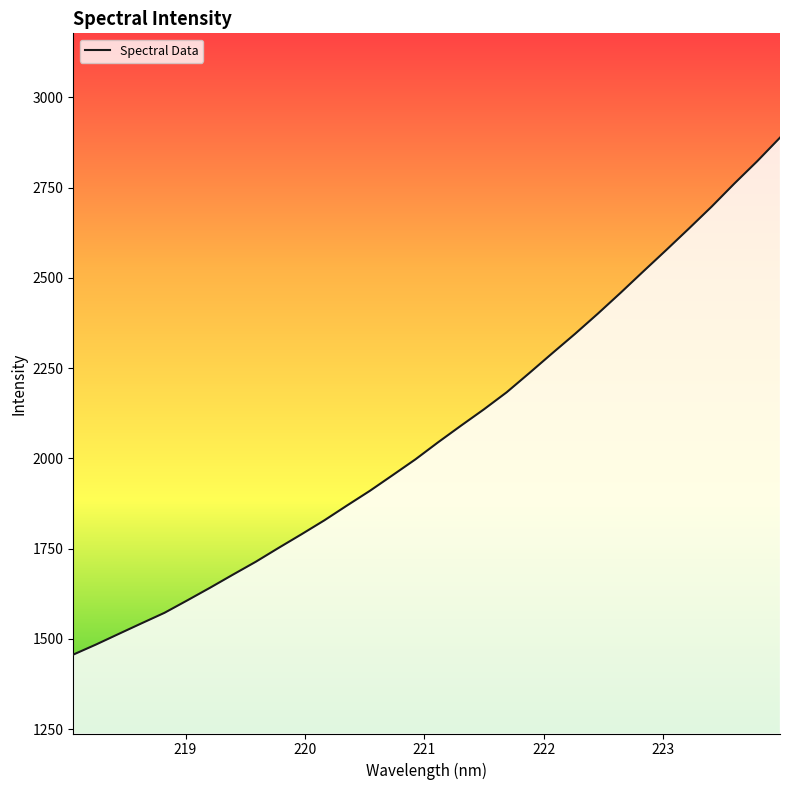

What is the maximum value shown in the chart?

2888.3